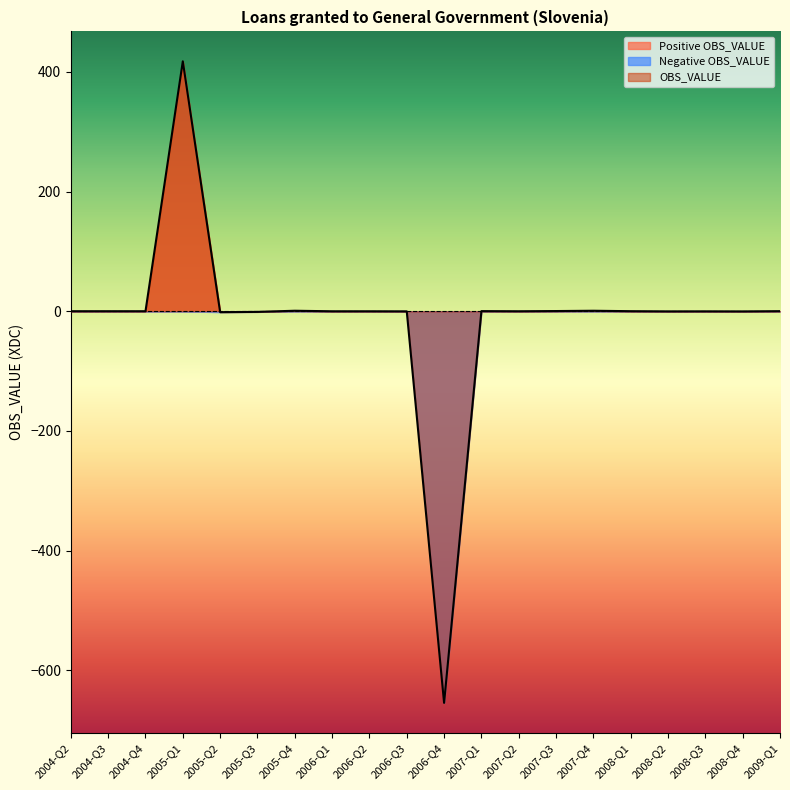

Reading left to right, extract all data points from this chart.

2004-Q2=0.0	2004-Q3=0.0	2004-Q4=-0.0	2005-Q1=417.6	2005-Q2=-1.6	2005-Q3=-1.1	2005-Q4=0.8	2006-Q1=-0.1	2006-Q2=-0.1	2006-Q3=-0.2	2006-Q4=-654.5	2007-Q1=0.2	2007-Q2=-0.1	2007-Q3=0.3	2007-Q4=0.8	2008-Q1=0.0	2008-Q2=-0.3	2008-Q3=-0.2	2008-Q4=-0.3	2009-Q1=0.1